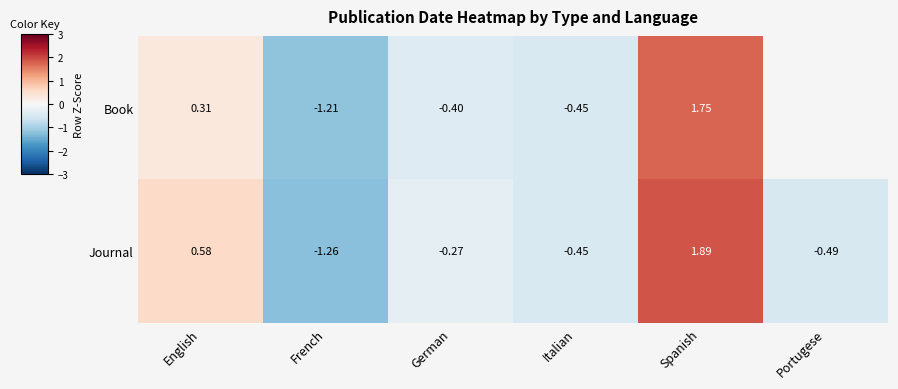

Which series changed the most between French and German?

Journal